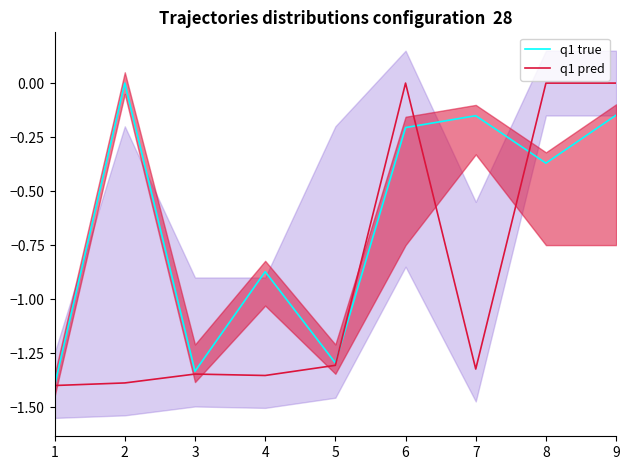

What is the difference between the maximum and minimum values in the q1 pred series?

1.4